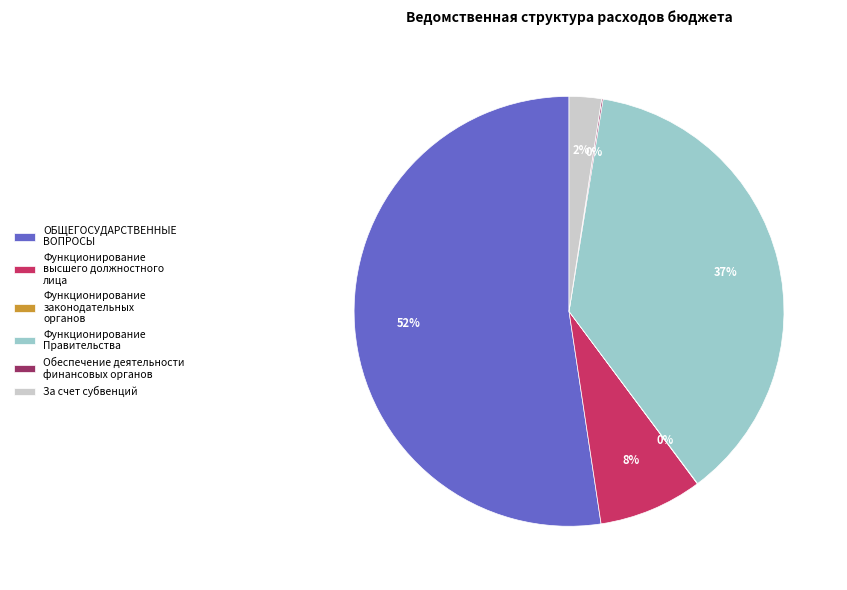

Does any single category account for the majority?

Yes